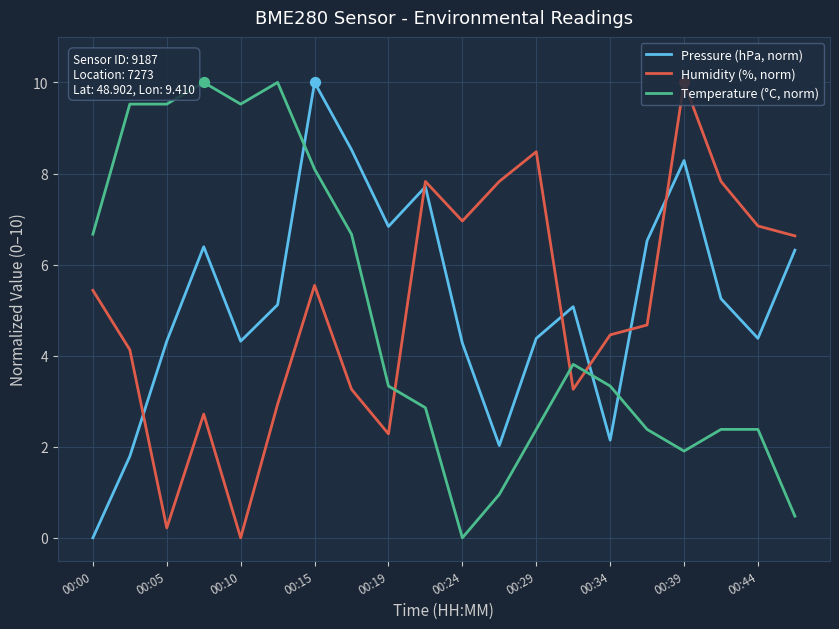

True or false: Temperature (°C, norm) and Pressure (hPa, norm) intersect in this chart.

True